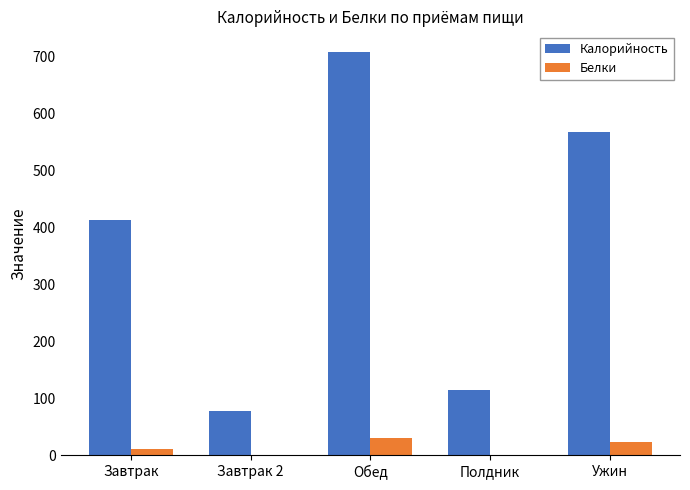

At which category does the chart reach its peak across all series?

Обед